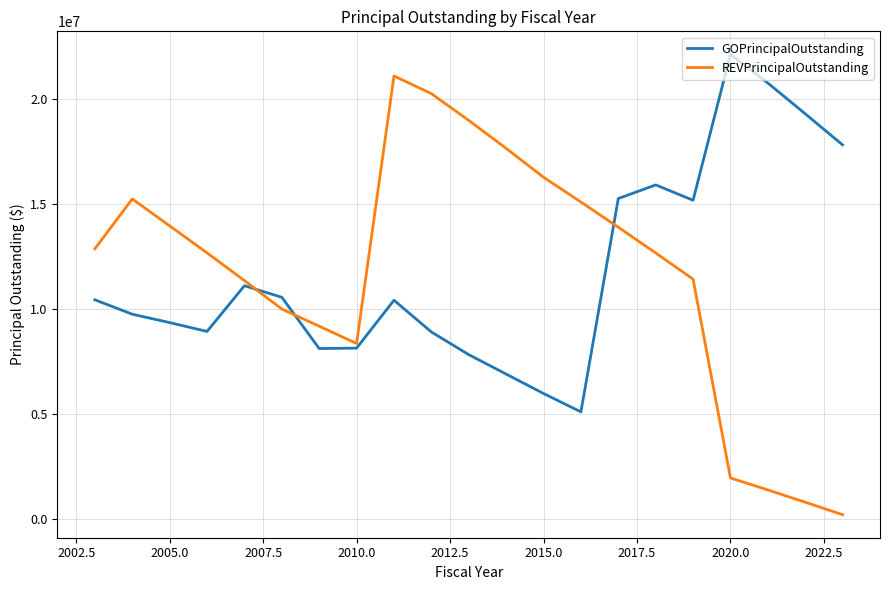

Rank the series by their maximum value, from lowest to highest.

REVPrincipalOutstanding, GOPrincipalOutstanding